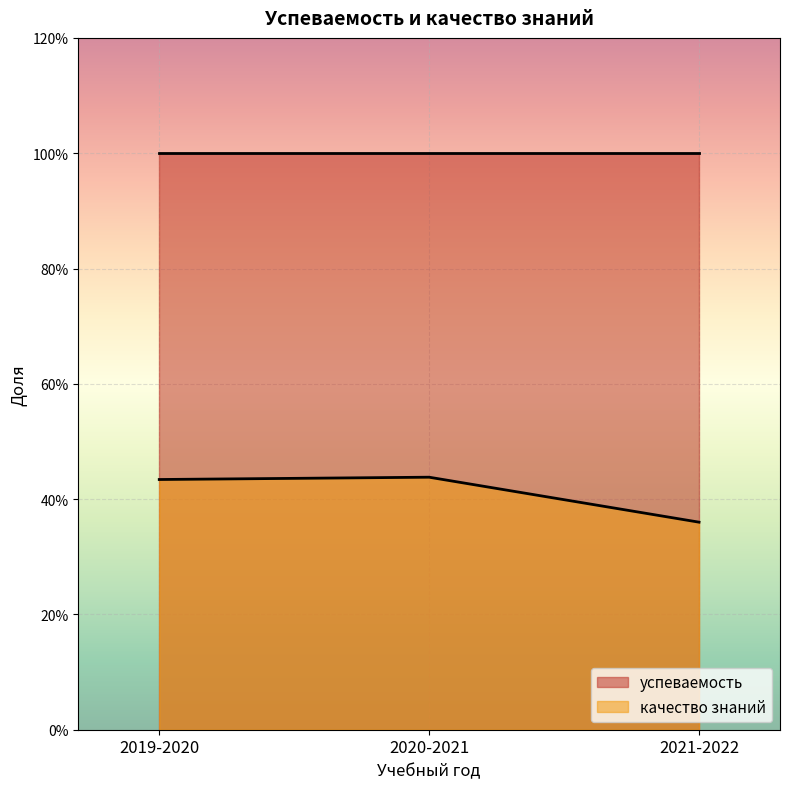

What is the sum of the values at 2021-2022 and 2020-2021?

0.8